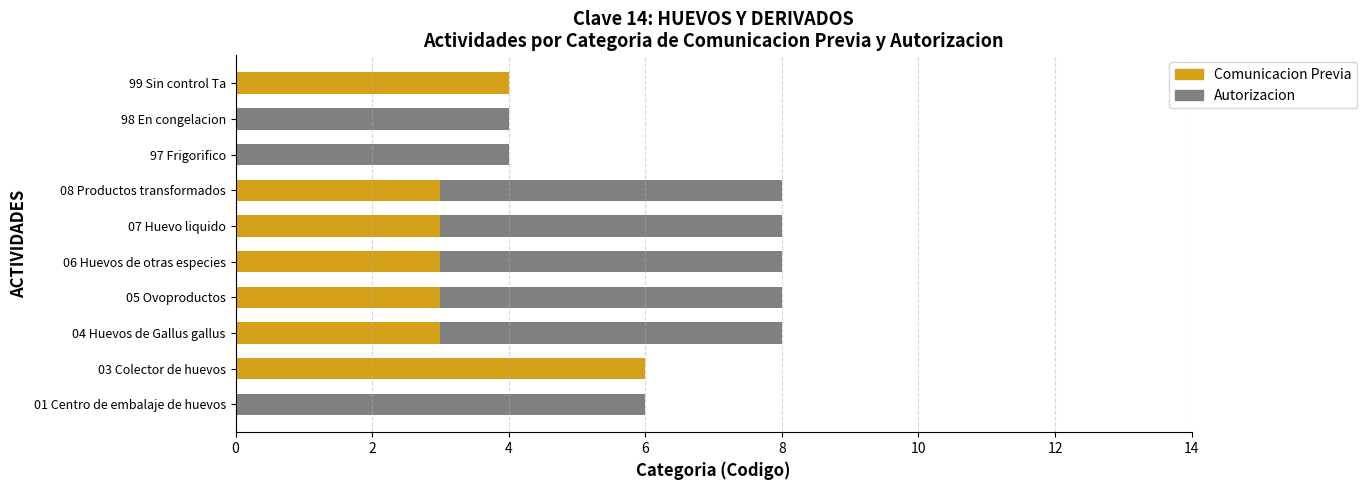

The Comunicacion Previa series shows 2 at 06 Huevos de otras especies. True or false?

False